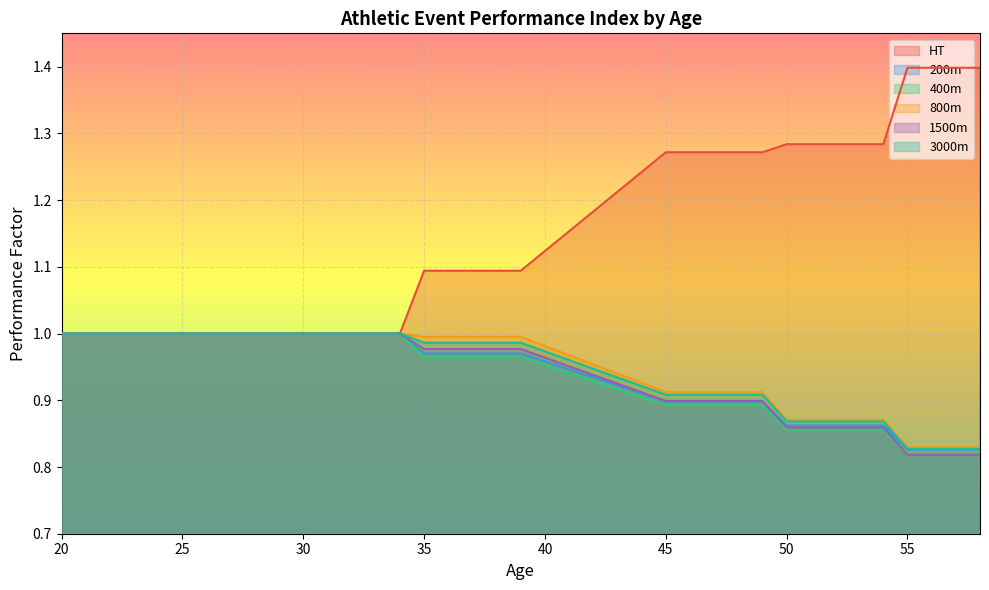

At which label is 400m closest to 0?

55